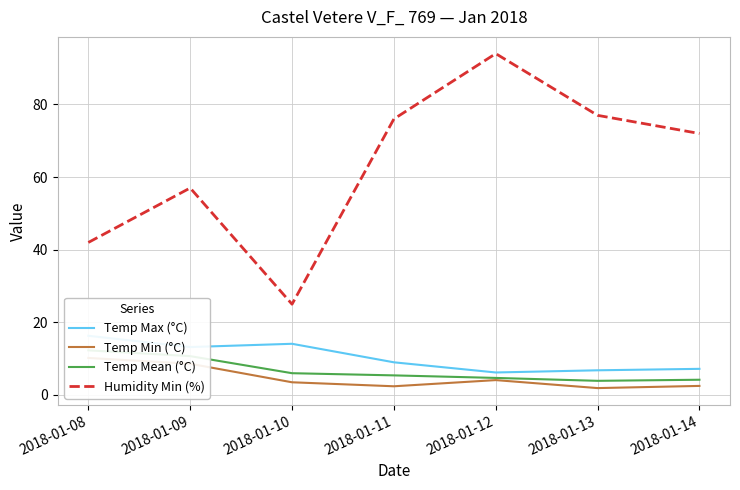

True or false: Temp Max (°C) has more than 0 points higher than both neighbors.

True